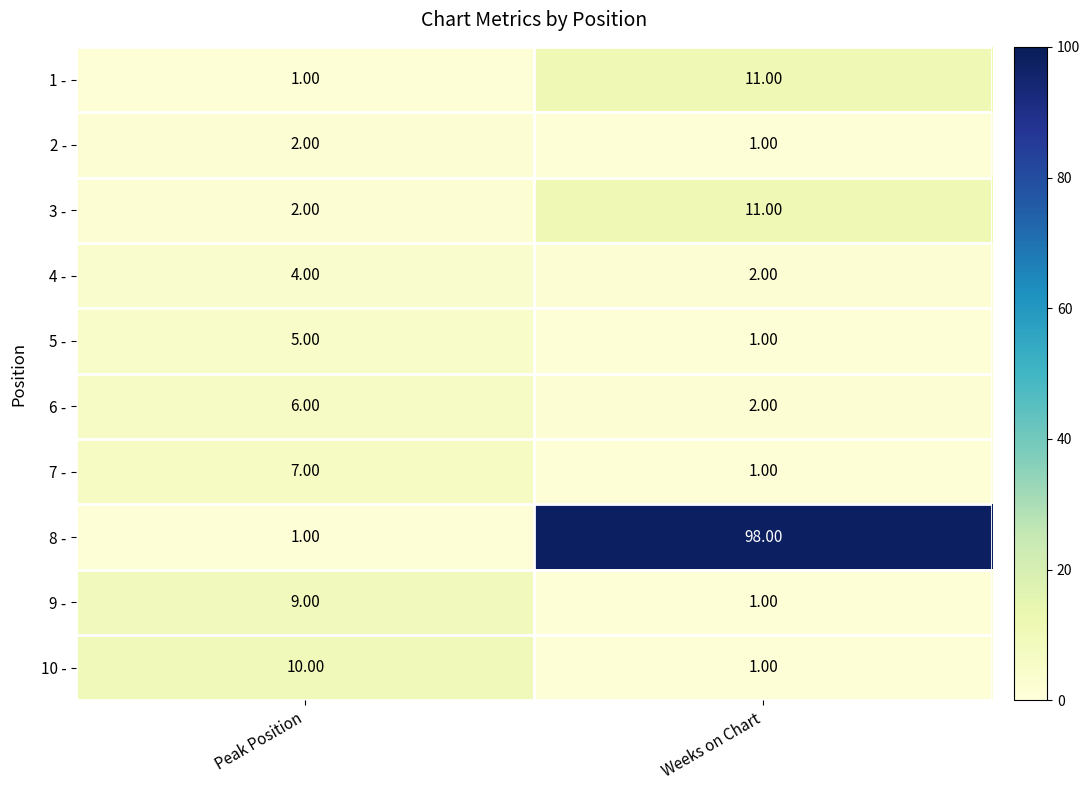

Which series has the largest total across all categories?

8 -